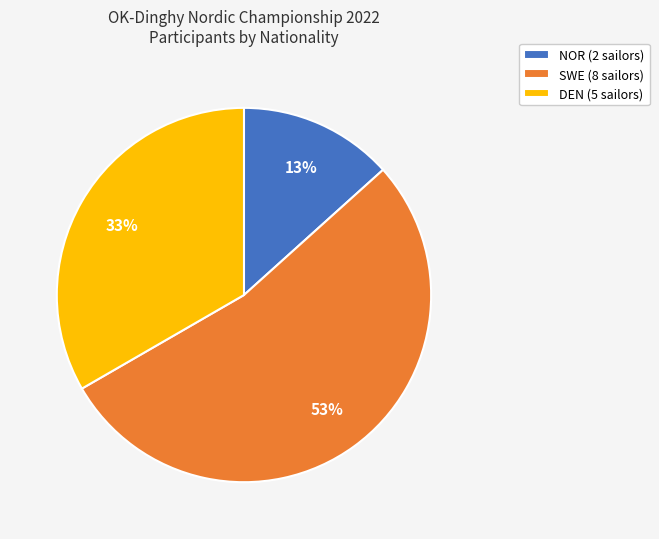

Does SWE represent more than half of the total?

Yes